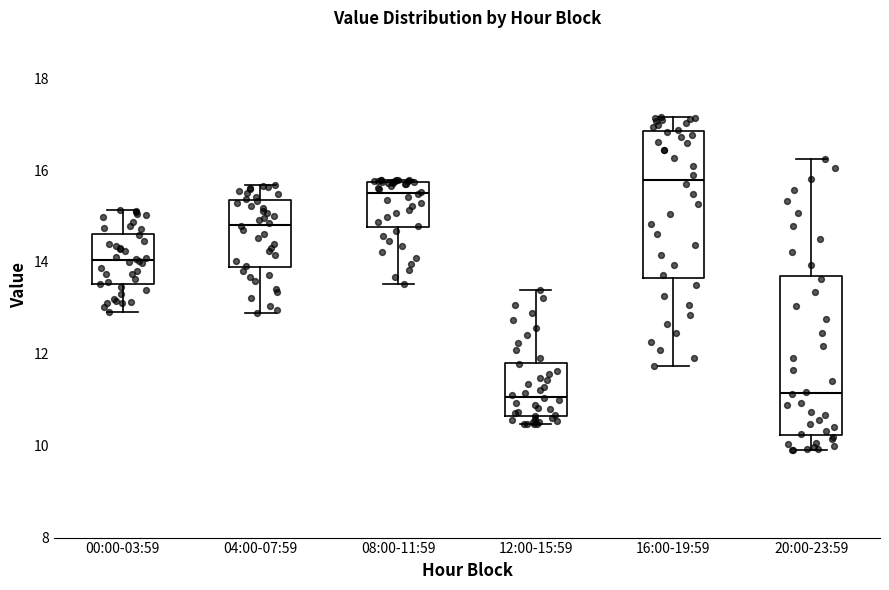

Where does the median line of the box for 04:00-07:59 sit on the y-axis? The values are not printed on the chart, so give them approximately, as read against the axis.

14.8